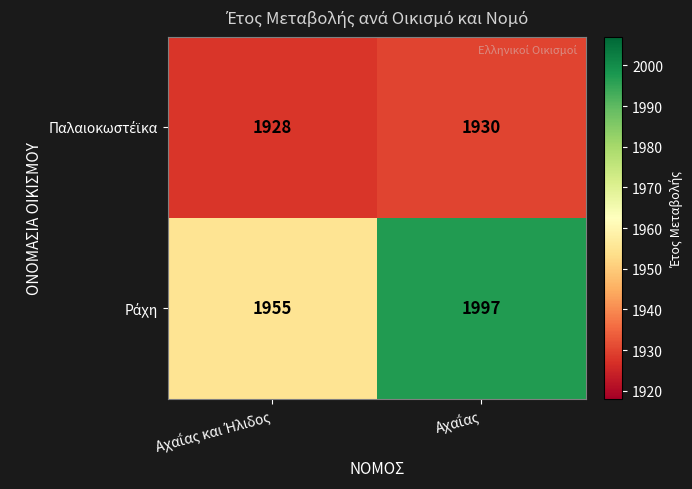

What is the greatest value displayed?

1997